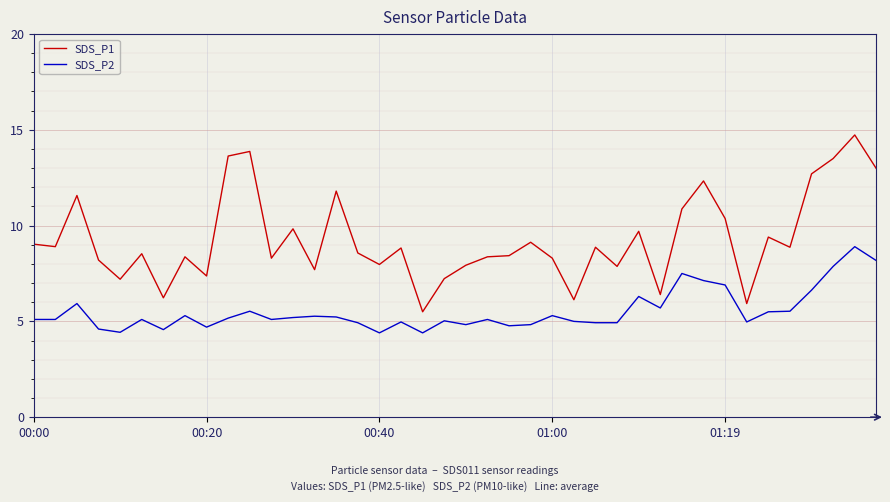

What is the difference between the maximum and minimum values in the SDS_P2 series?

4.5